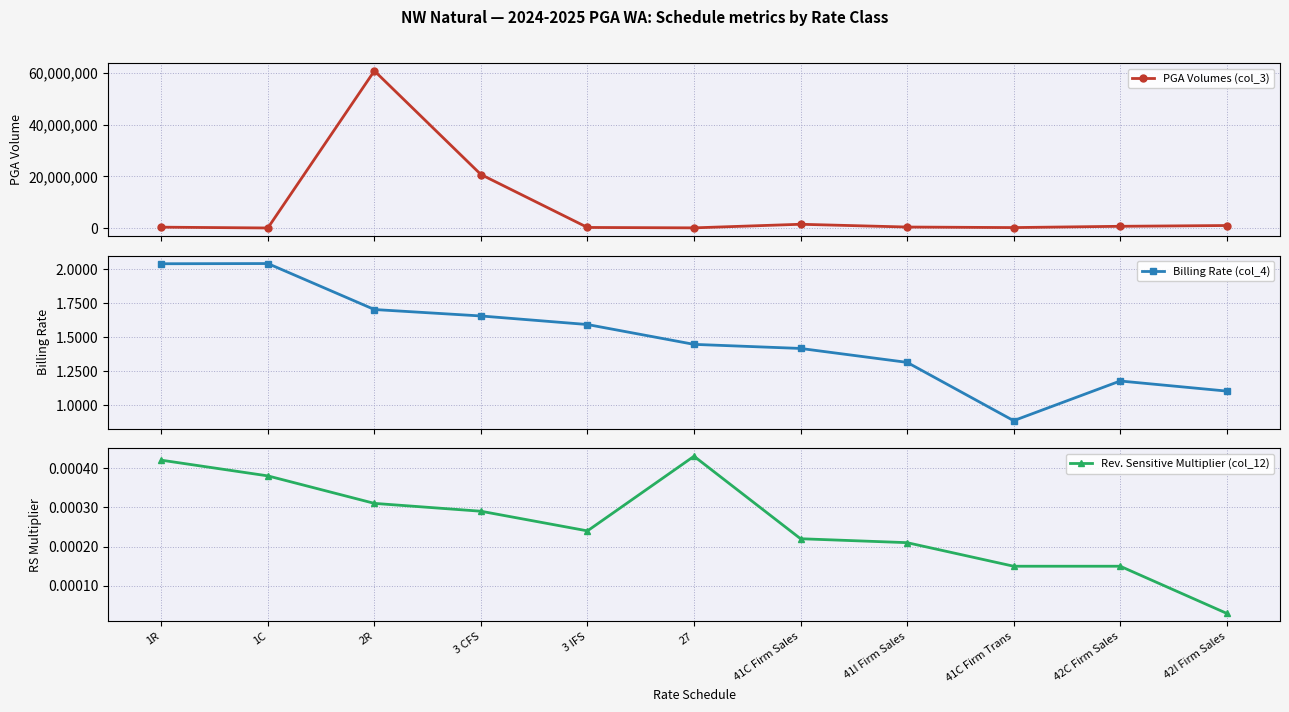

The value of Billing Rate (col_4) at 41I Firm Sales is 1.3. True or false?

True